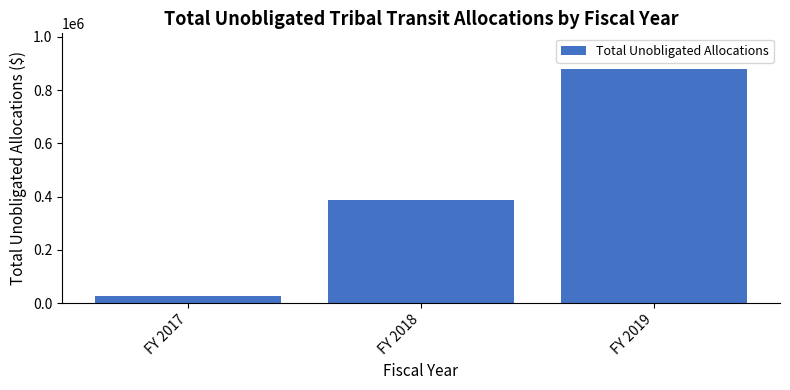

Count the values in the range 25000 to 881069.

3